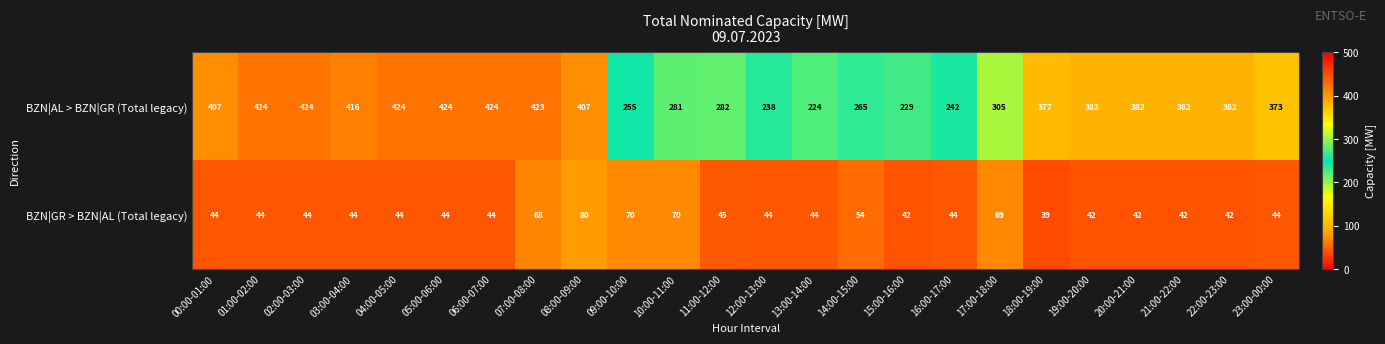

Between 05:00-06:00 and 19:00-20:00, which series saw the biggest shift?

BZN|AL > BZN|GR (Total legacy)